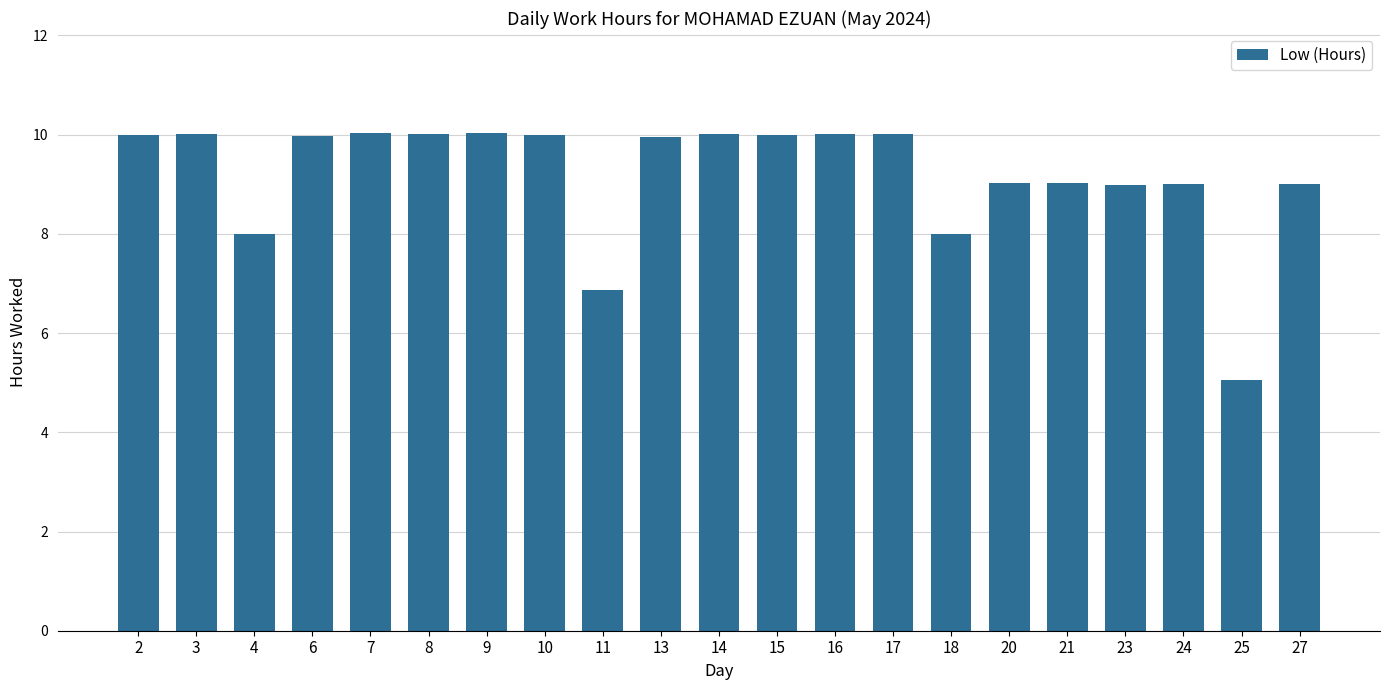

What is the difference between the second highest and minimum values?

5.0